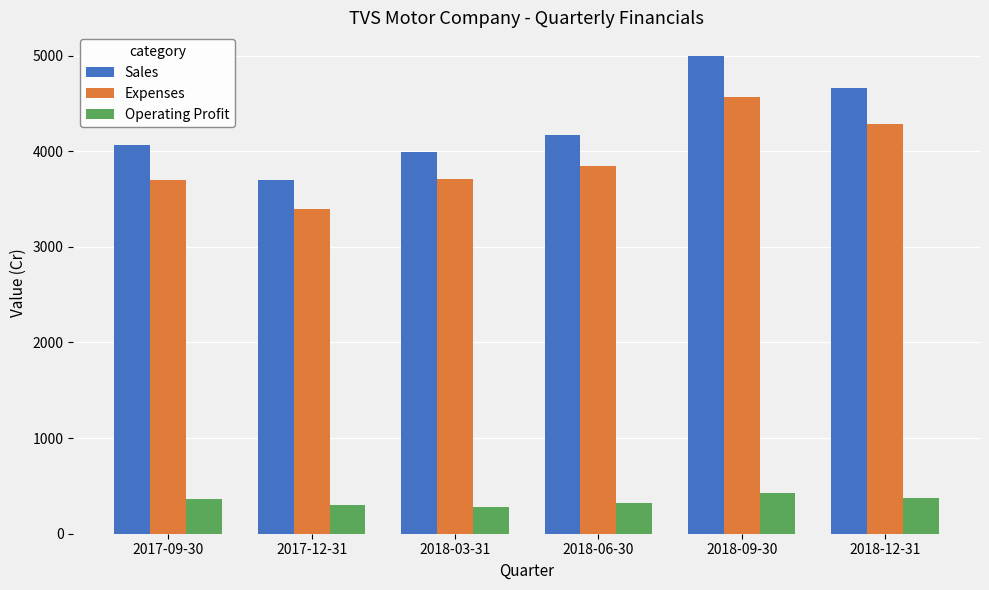

Between 2017-12-31 and 2018-03-31, which series saw the biggest shift?

Expenses